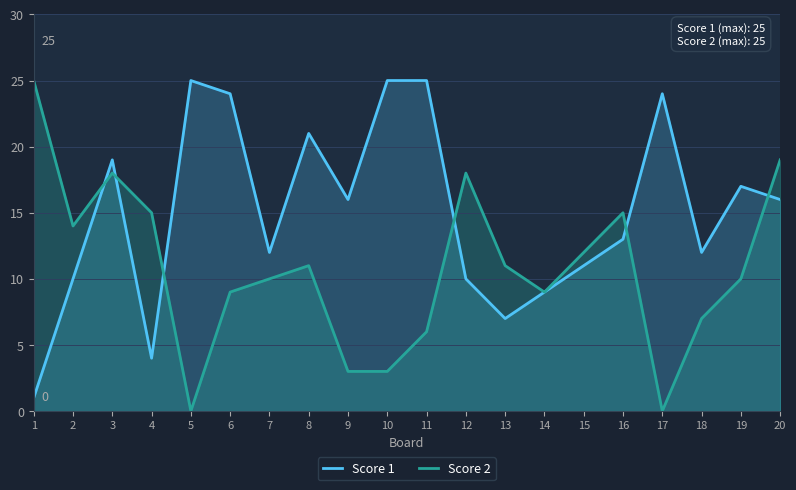

List the series in order of their overall mean, lowest first.

Score 2, Score 1